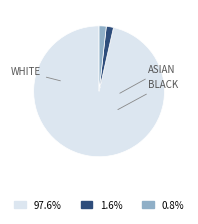

Is there any slice that represents more than half of the pie?

Yes